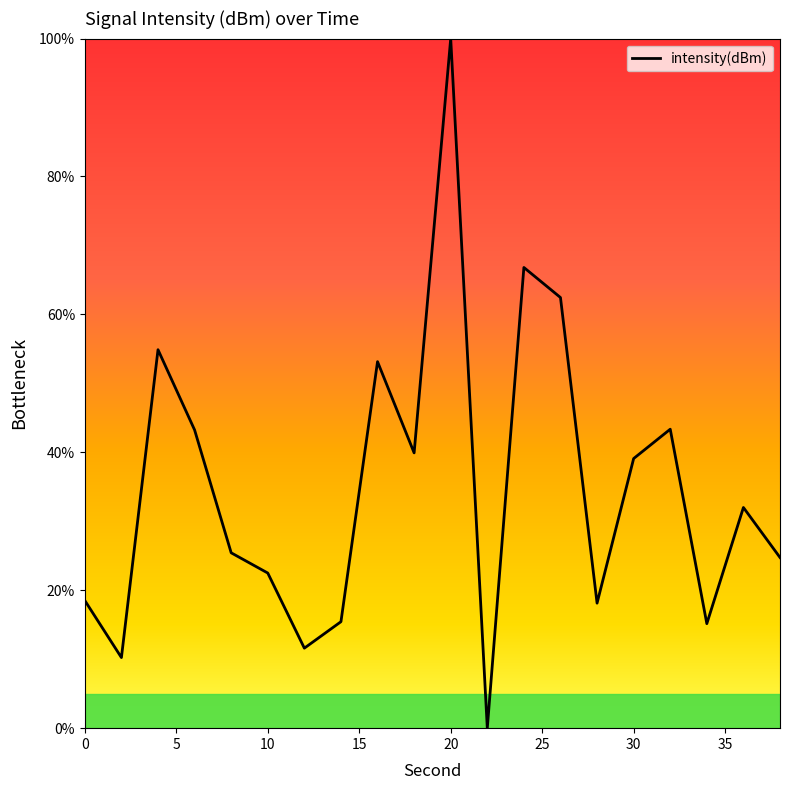

What is the difference between the maximum and second lowest values?

89.8